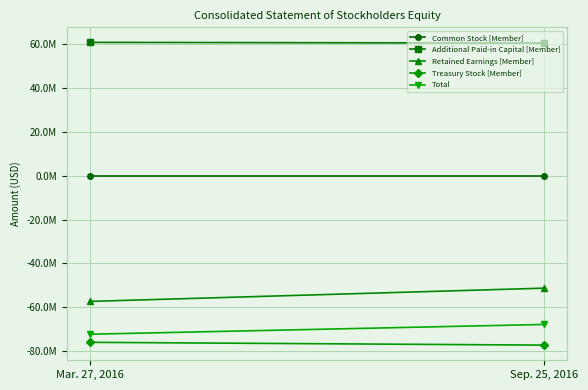

Reading right to left, extract all data points from this chart.

Common Stock [Member]: Sep. 25, 2016=93000	Mar. 27, 2016=93000
Additional Paid-in Capital [Member]: Sep. 25, 2016=60635000	Mar. 27, 2016=60950000
Retained Earnings [Member]: Sep. 25, 2016=-51291000	Mar. 27, 2016=-57348000
Treasury Stock [Member]: Sep. 25, 2016=-77303000	Mar. 27, 2016=-76031000
Total: Sep. 25, 2016=-67866000	Mar. 27, 2016=-72336000